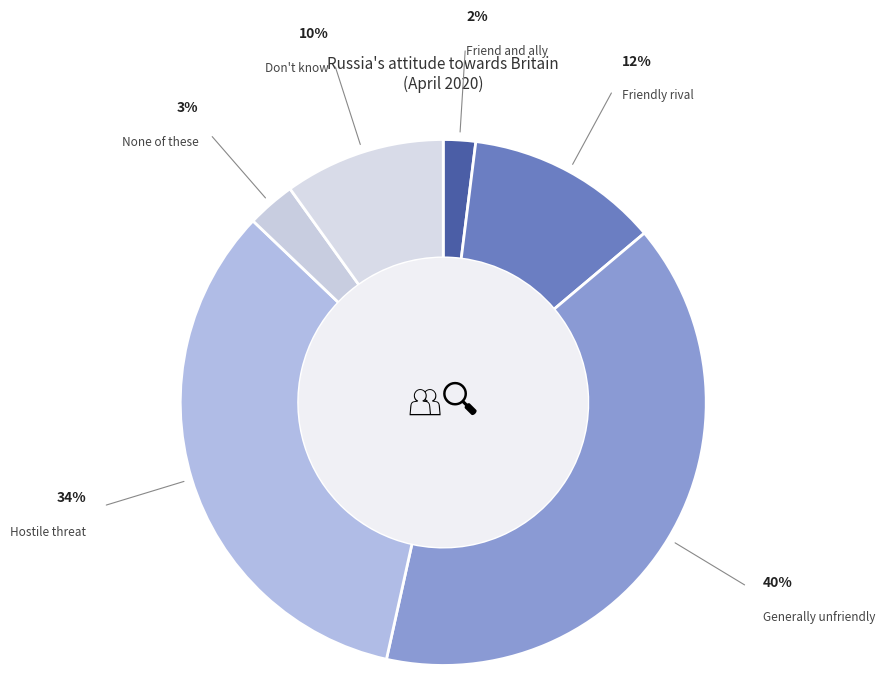

True or false: Friend and ally accounts for 8% of the total.

False